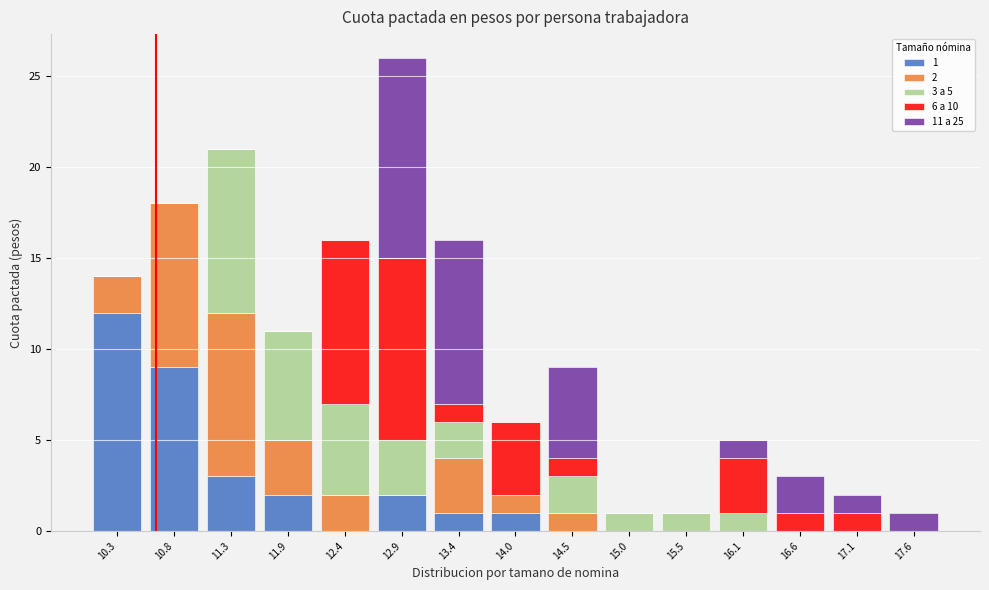

Which range on the x-axis has the tallest stacked bar (by total height)?

12.6 to 13.2